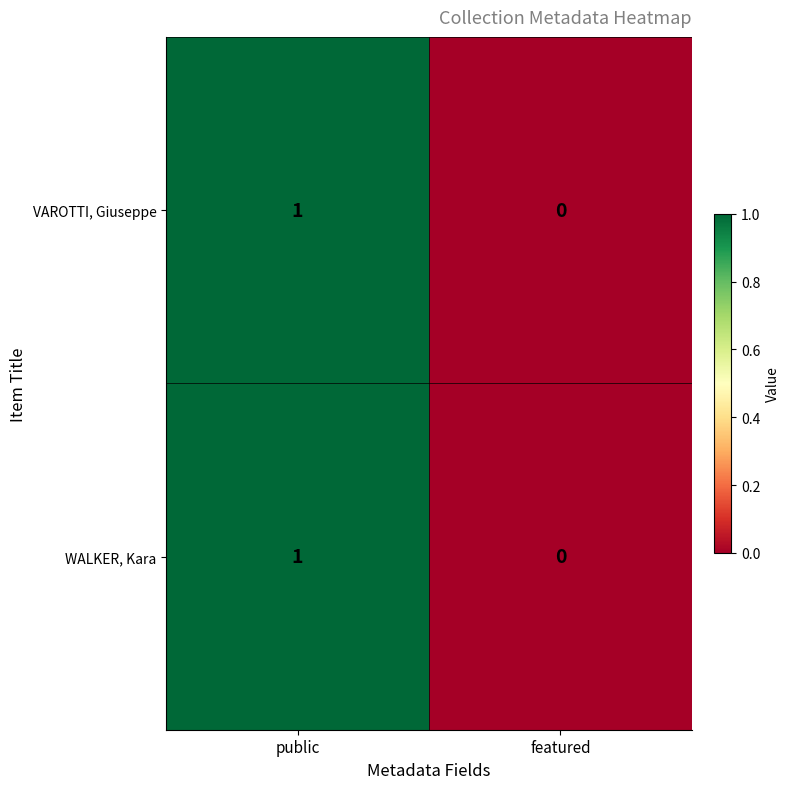

Reading right to left, transcribe all the data shown in this chart.

VAROTTI, Giuseppe: 0	1
WALKER, Kara: 0	1